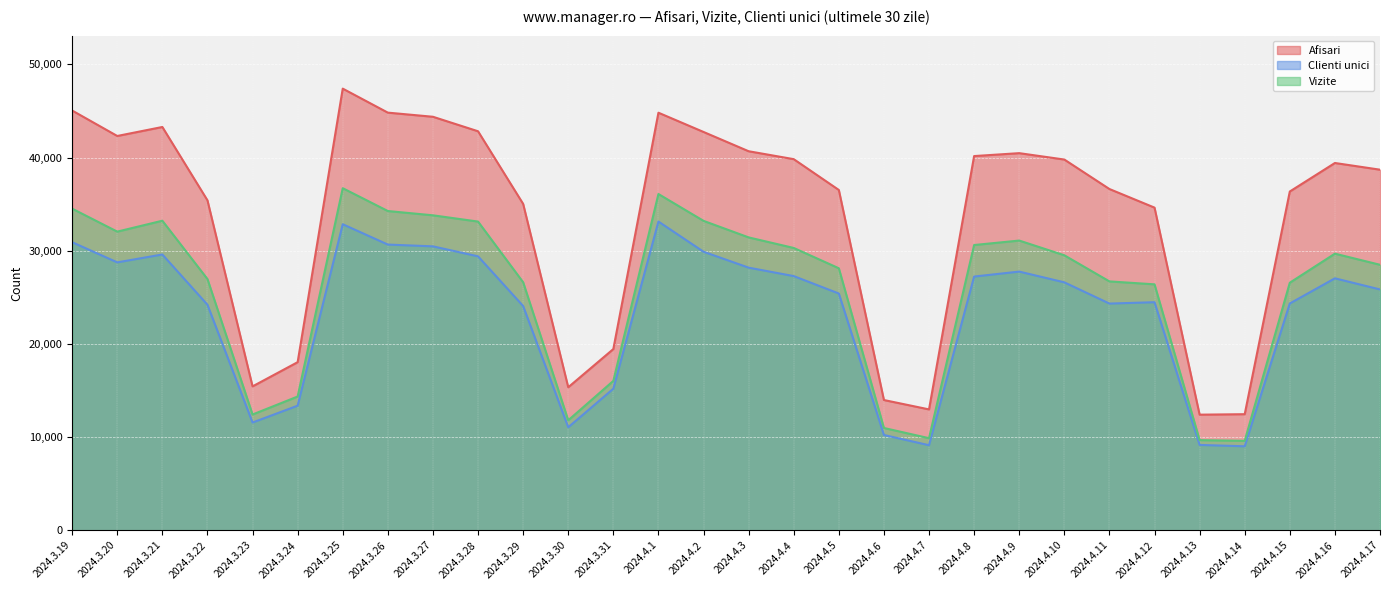

Reading left to right, what are all the values shown in this chart?

Afisari: 45052	42320	43286	35413	15442	18041	47403	44827	44383	42827	35032	15347	19449	44819	42752	40683	39833	36526	13977	12971	40164	40477	39792	36628	34631	12406	12457	36361	39421	38703
Clienti unici: 30917	28753	29600	24206	11562	13371	32847	30665	30473	29401	24069	11052	15192	33136	29894	28187	27281	25411	10225	9126	27231	27764	26610	24331	24477	9157	9012	24341	27041	25847
Vizite: 34519	32054	33225	26964	12423	14354	36716	34265	33805	33134	26621	11801	16031	36091	33210	31434	30301	28121	10977	9881	30615	31095	29515	26710	26396	9673	9597	26569	29688	28495